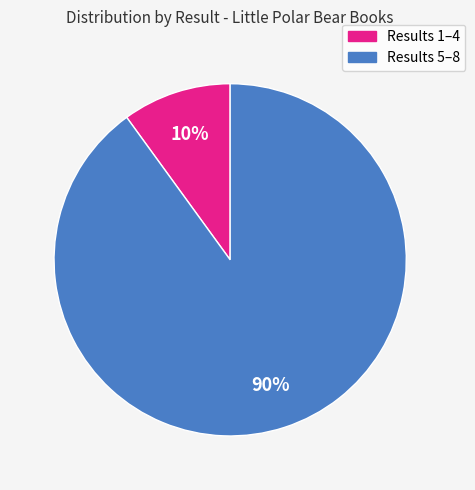

To the nearest percent, what is the average slice percentage?

50%